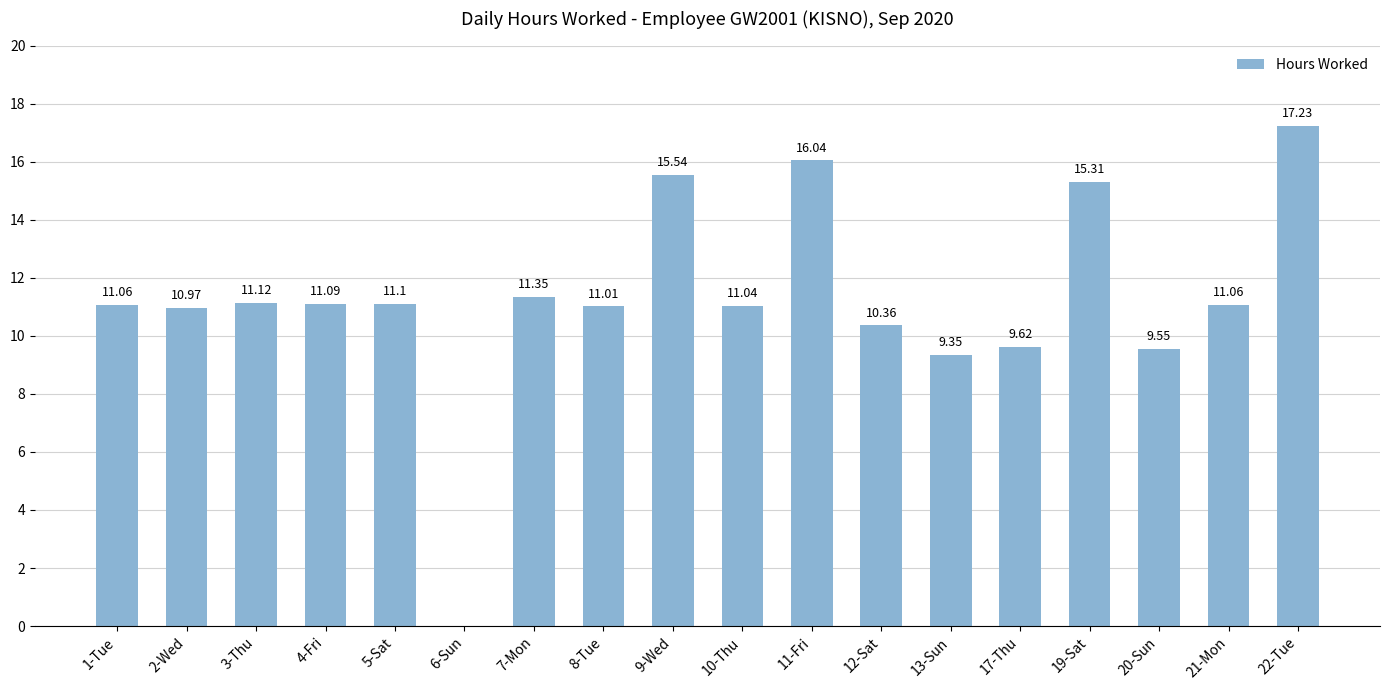

Are the bars horizontal?

No